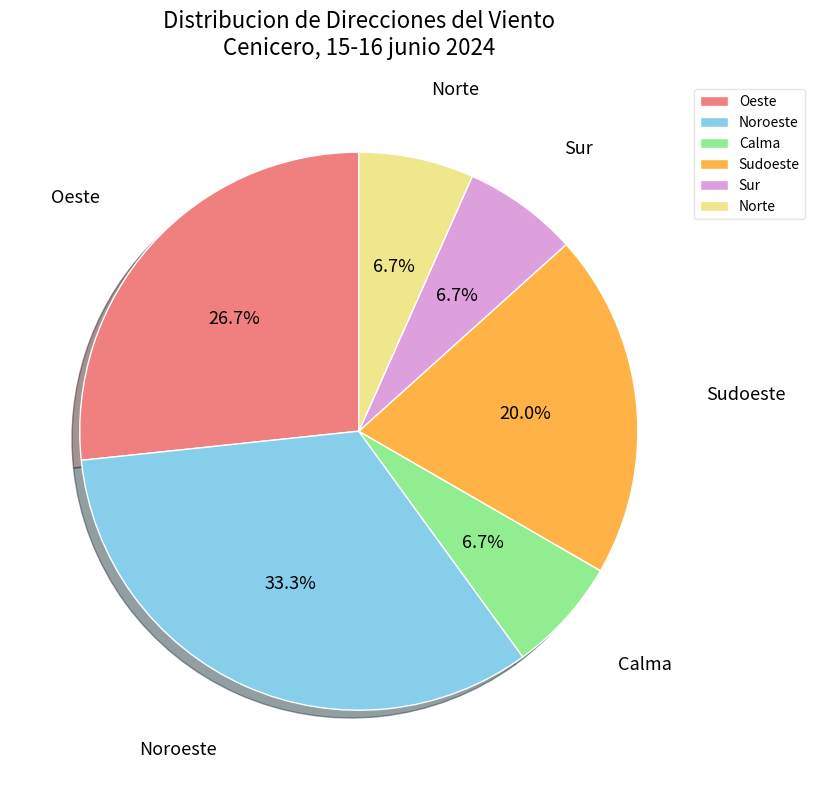

What portion of the pie excludes Oeste?

73.3%